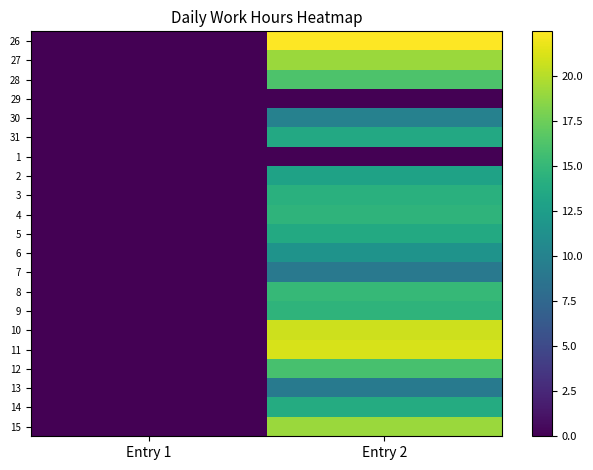

Which series has the largest range (max minus min)?

26